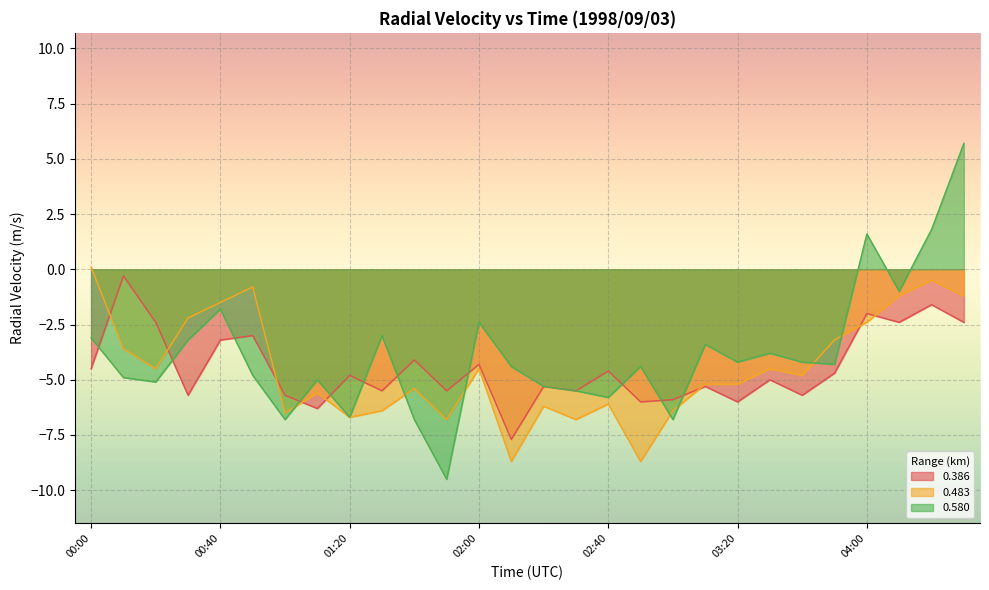

Reading left to right, transcribe all the data shown in this chart.

0.386: 00:00=-4.5	00:10=-0.3	00:20=-2.4	00:30=-5.7	00:40=-3.2	00:50=-3.0	01:00=-5.7	01:10=-6.3	01:20=-4.8	01:30=-5.5	01:40=-4.1	01:50=-5.5	02:00=-4.3	02:10=-7.7	02:20=-5.3	02:30=-5.5	02:40=-4.6	02:50=-6.0	03:00=-5.9	03:10=-5.3	03:20=-6.0	03:30=-5.0	03:40=-5.7	03:50=-4.7	04:00=-2.0	04:10=-2.4	04:20=-1.6	04:30=-2.4
0.483: 00:00=0.1	00:10=-3.6	00:20=-4.5	00:30=-2.2	00:40=-1.5	00:50=-0.8	01:00=-6.5	01:10=-5.6	01:20=-6.7	01:30=-6.4	01:40=-5.4	01:50=-6.8	02:00=-4.5	02:10=-8.7	02:20=-6.2	02:30=-6.8	02:40=-6.1	02:50=-8.7	03:00=-6.4	03:10=-5.2	03:20=-5.2	03:30=-4.5	03:40=-4.8	03:50=-3.2	04:00=-2.4	04:10=-1.2	04:20=-0.5	04:30=-1.2
0.580: 00:00=-3.1	00:10=-4.9	00:20=-5.1	00:30=-3.2	00:40=-1.8	00:50=-4.8	01:00=-6.8	01:10=-5.0	01:20=-6.7	01:30=-3.0	01:40=-6.8	01:50=-9.5	02:00=-2.4	02:10=-4.4	02:20=-5.3	02:30=-5.5	02:40=-5.8	02:50=-4.4	03:00=-6.8	03:10=-3.4	03:20=-4.2	03:30=-3.8	03:40=-4.2	03:50=-4.3	04:00=1.6	04:10=-1.0	04:20=1.8	04:30=5.7